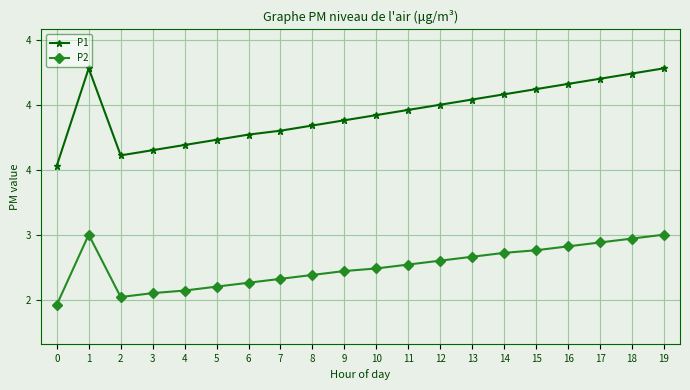

What are all the series names shown in the legend?

P1, P2